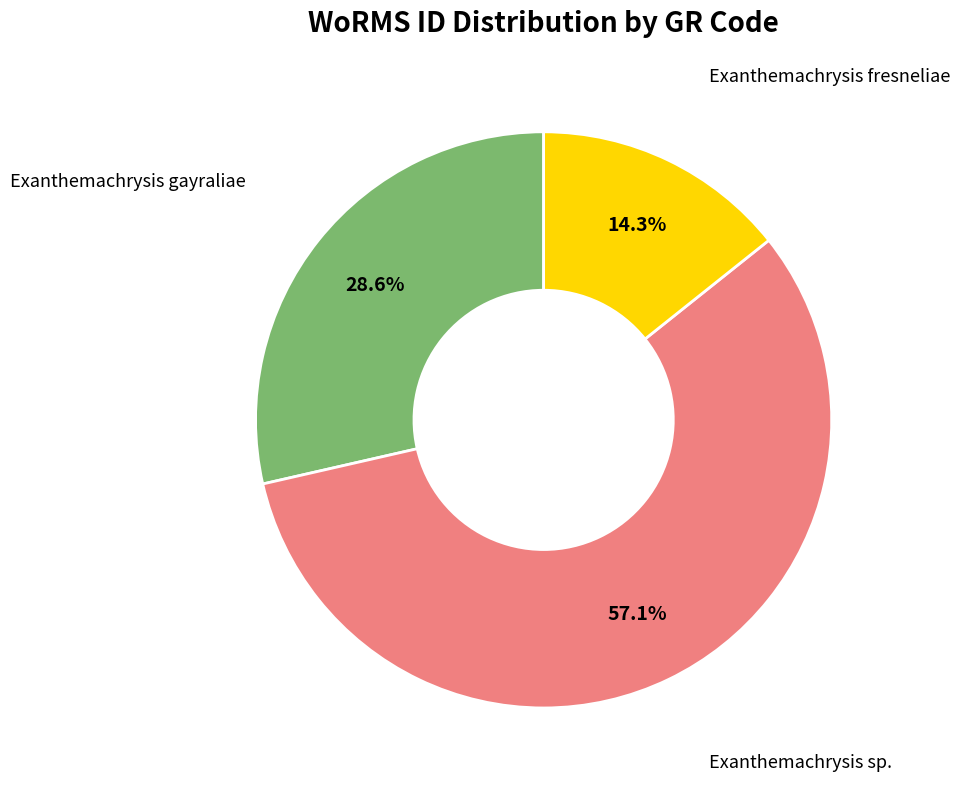

How many segments does this pie chart have?

3